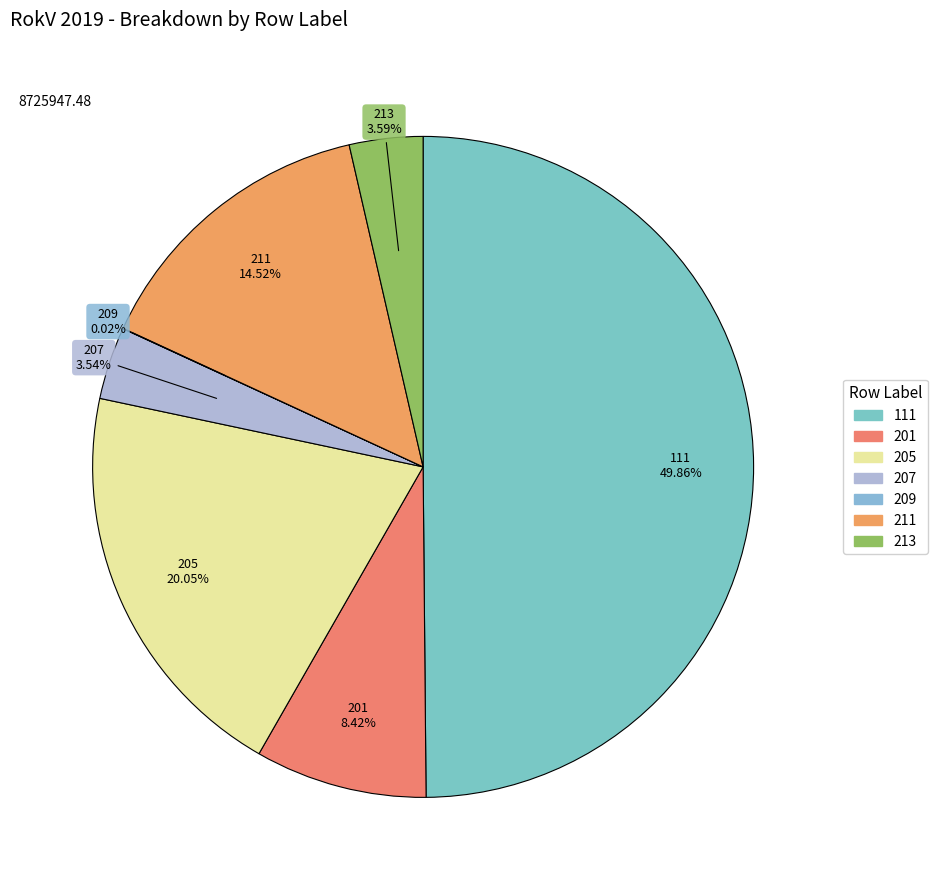

To the nearest percent, what is the difference between the largest and smallest slice percentages?

50%